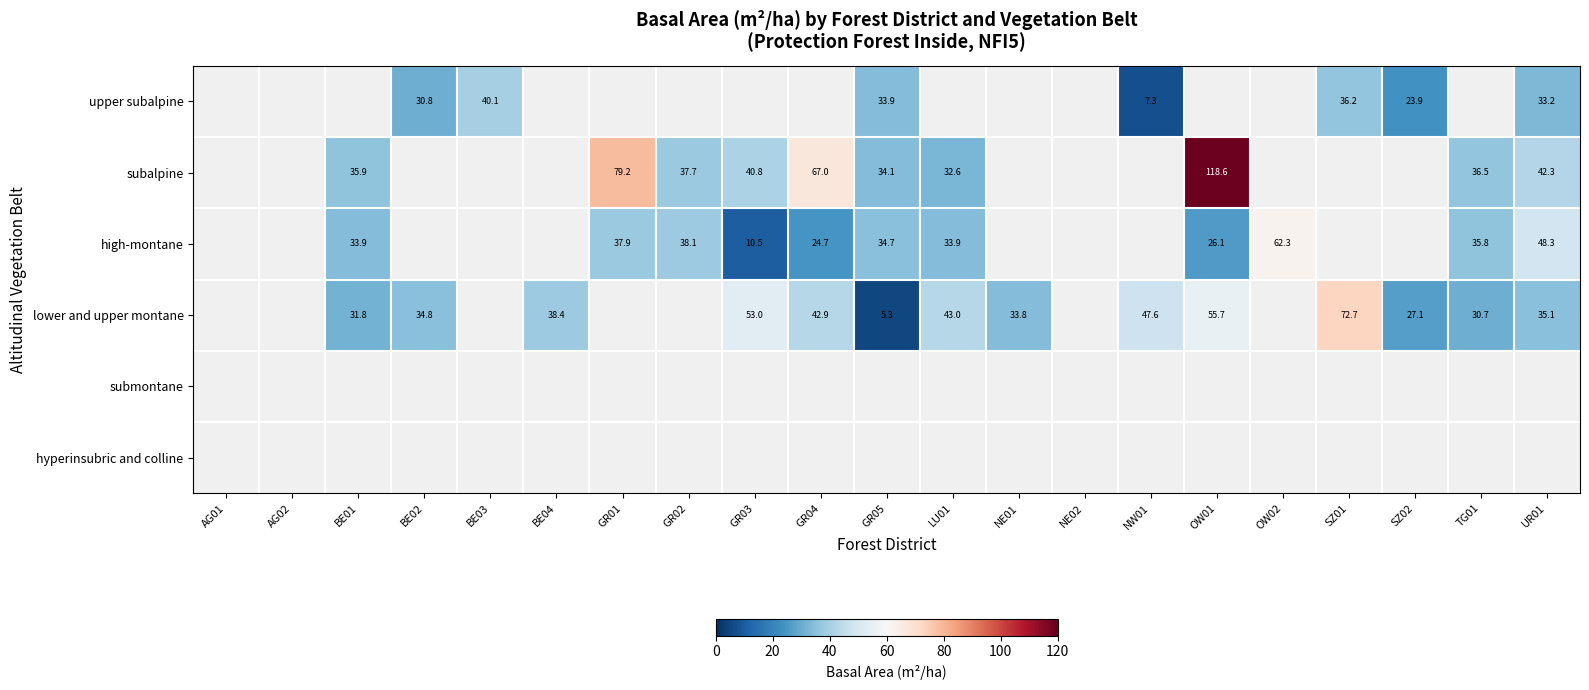

Is it true that high-montane equals 16.1 at BE01?

False